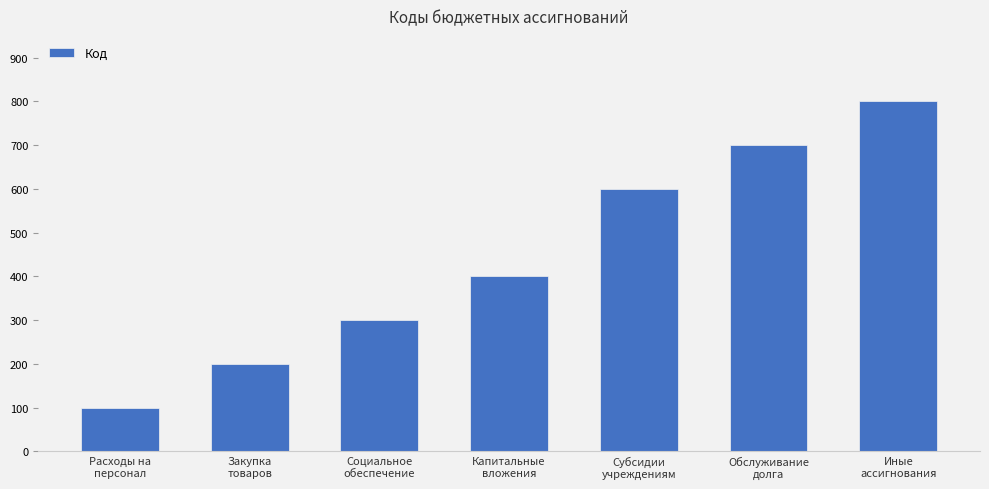

The value at Иные
ассигнования is 800. True or false?

True